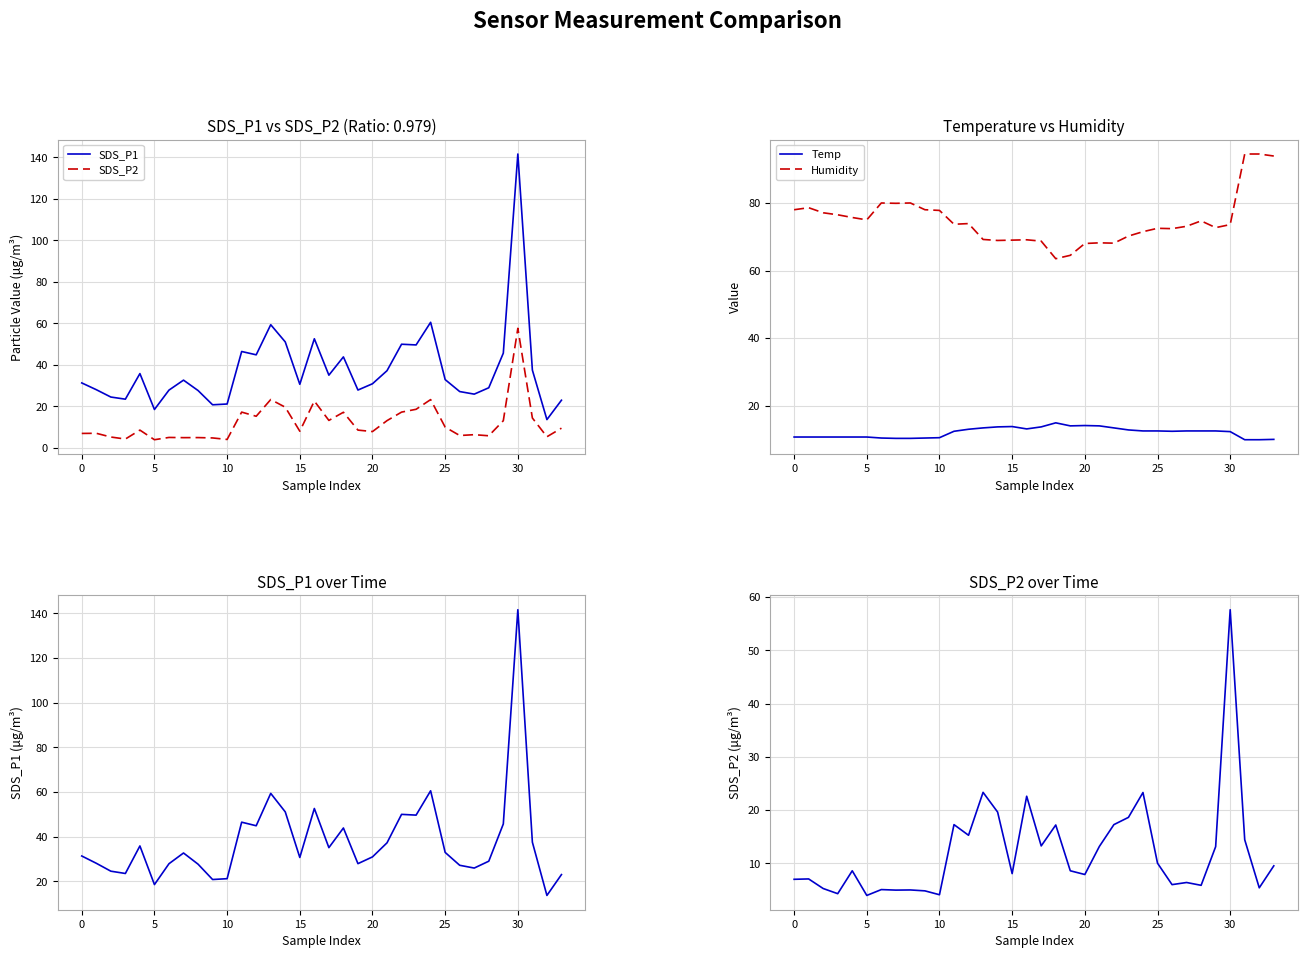

Read the SDS_P1 value at 18.

43.9